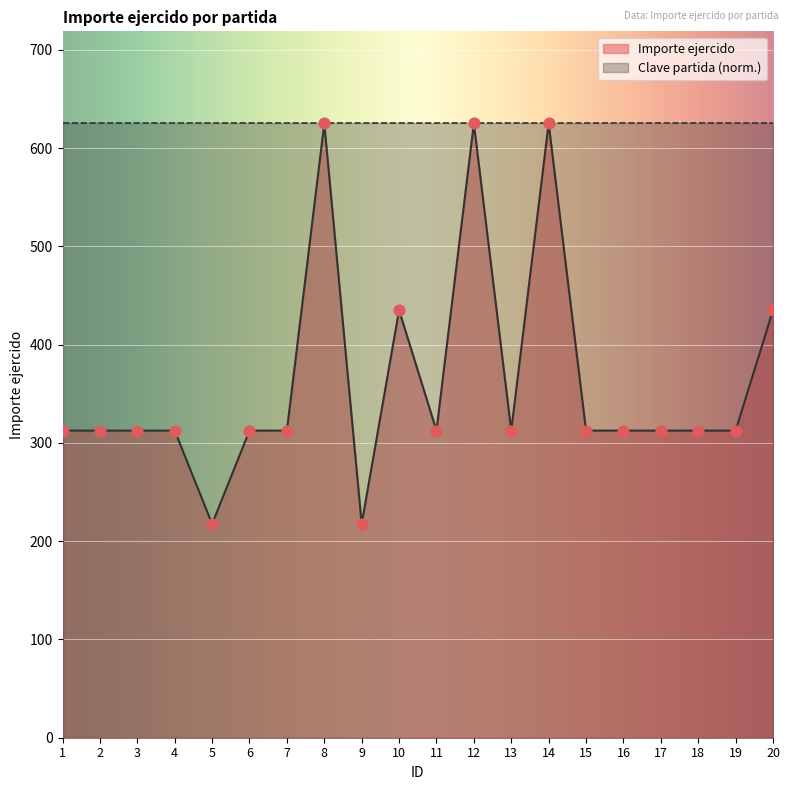

Which has a higher value, 11 or 10?

10